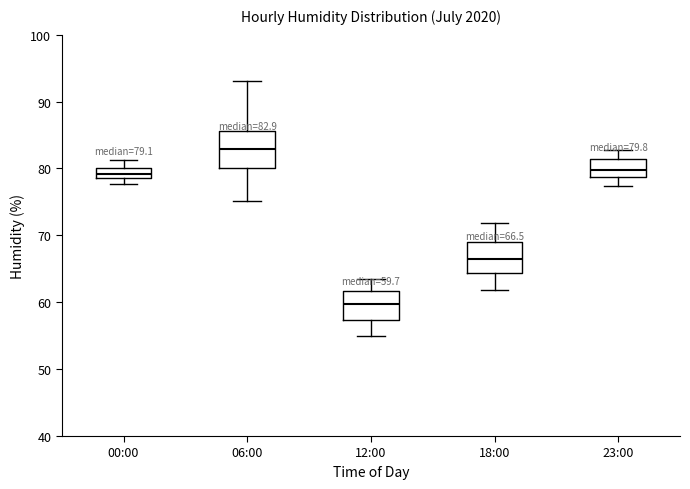

Which box's median line is the lowest?

12:00